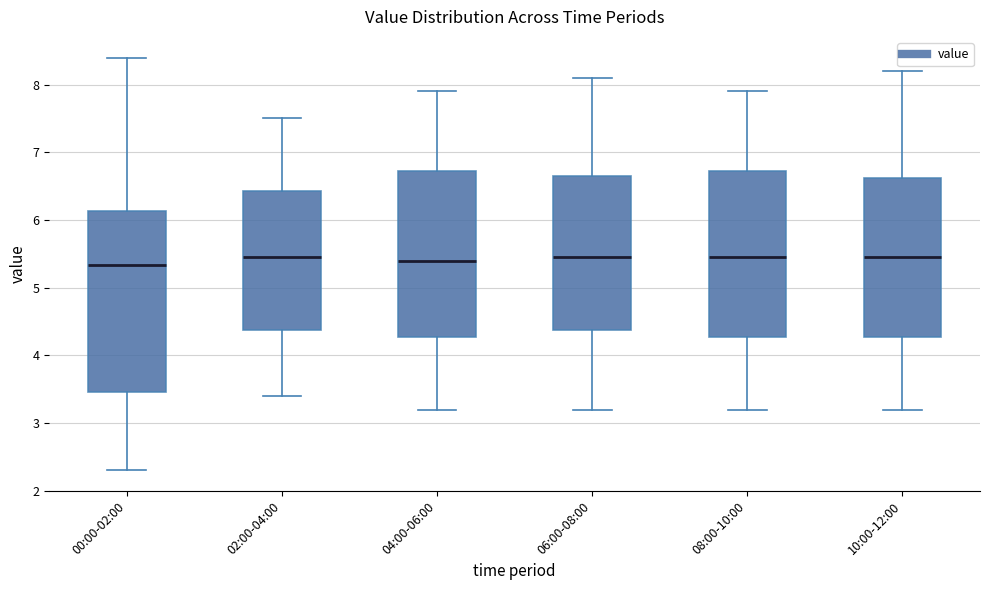

Where does the median line of the box for 10:00-12:00 sit on the y-axis? The values are not printed on the chart, so give them approximately, as read against the axis.

5.5